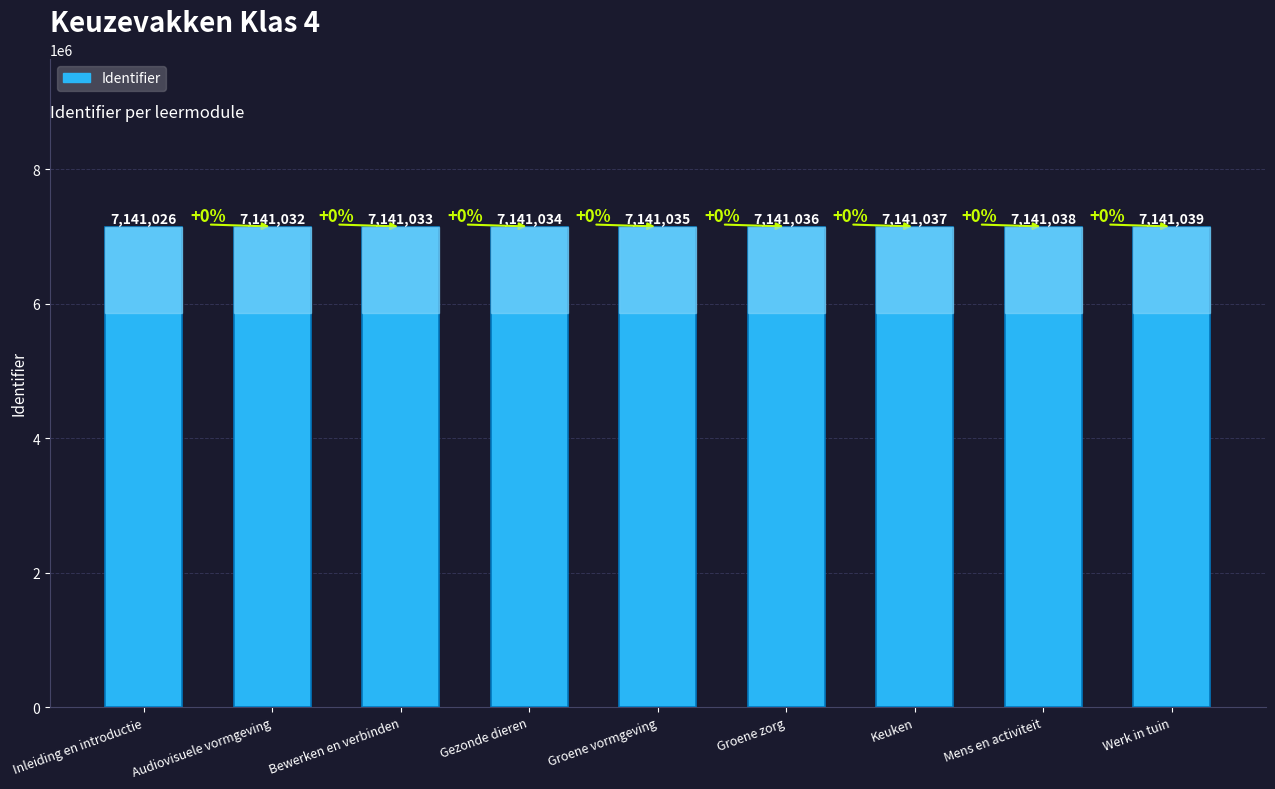

What is the minimum value shown in the chart?

7141026